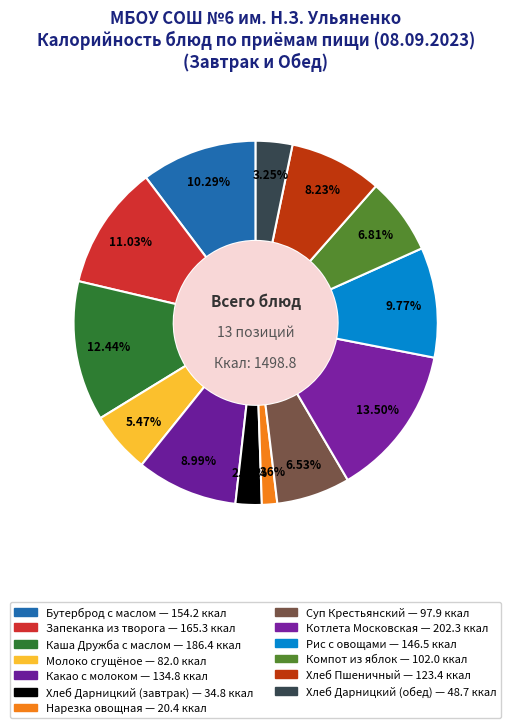

What is the smallest slice in the pie chart?

Нарезка овощная